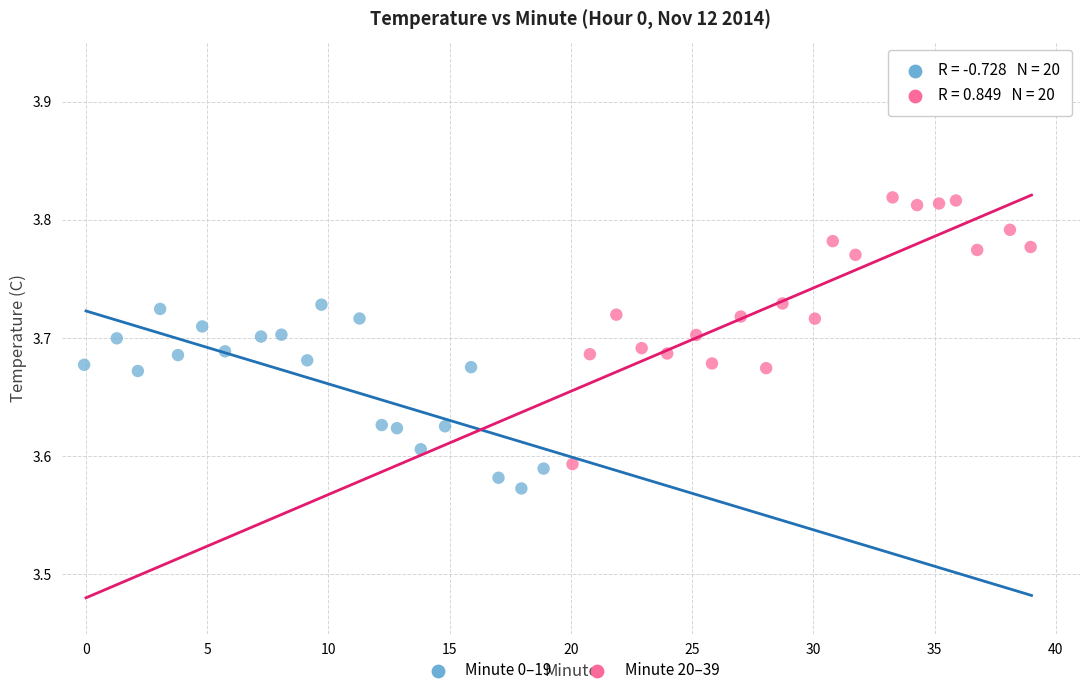

Which series reaches the maximum Y coordinate?

Minute 20–39